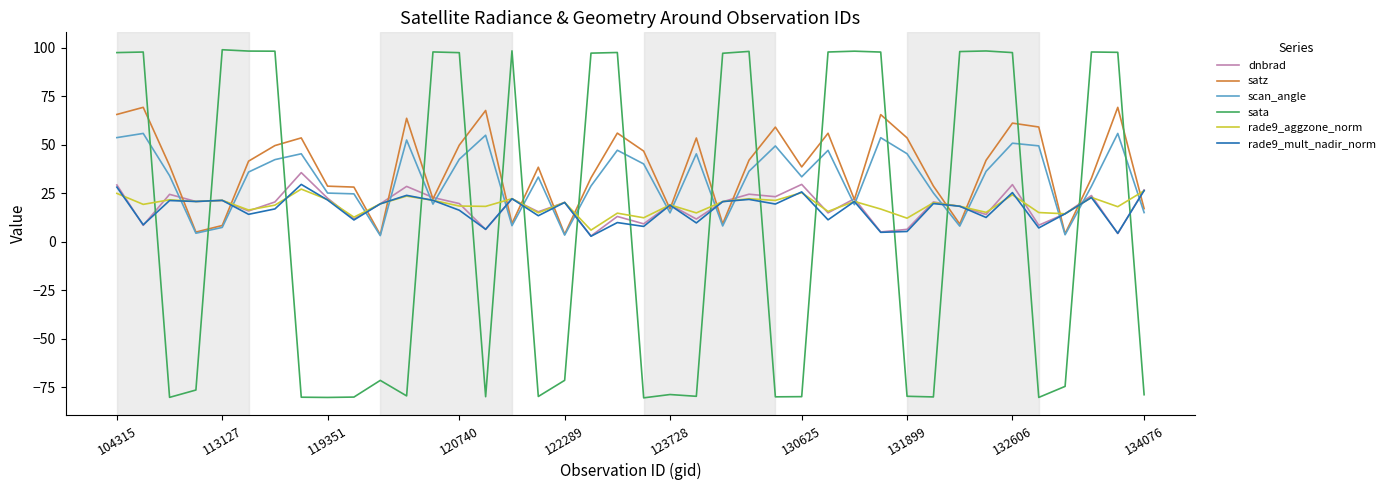

What is the maximum value shown in the chart?

99.0